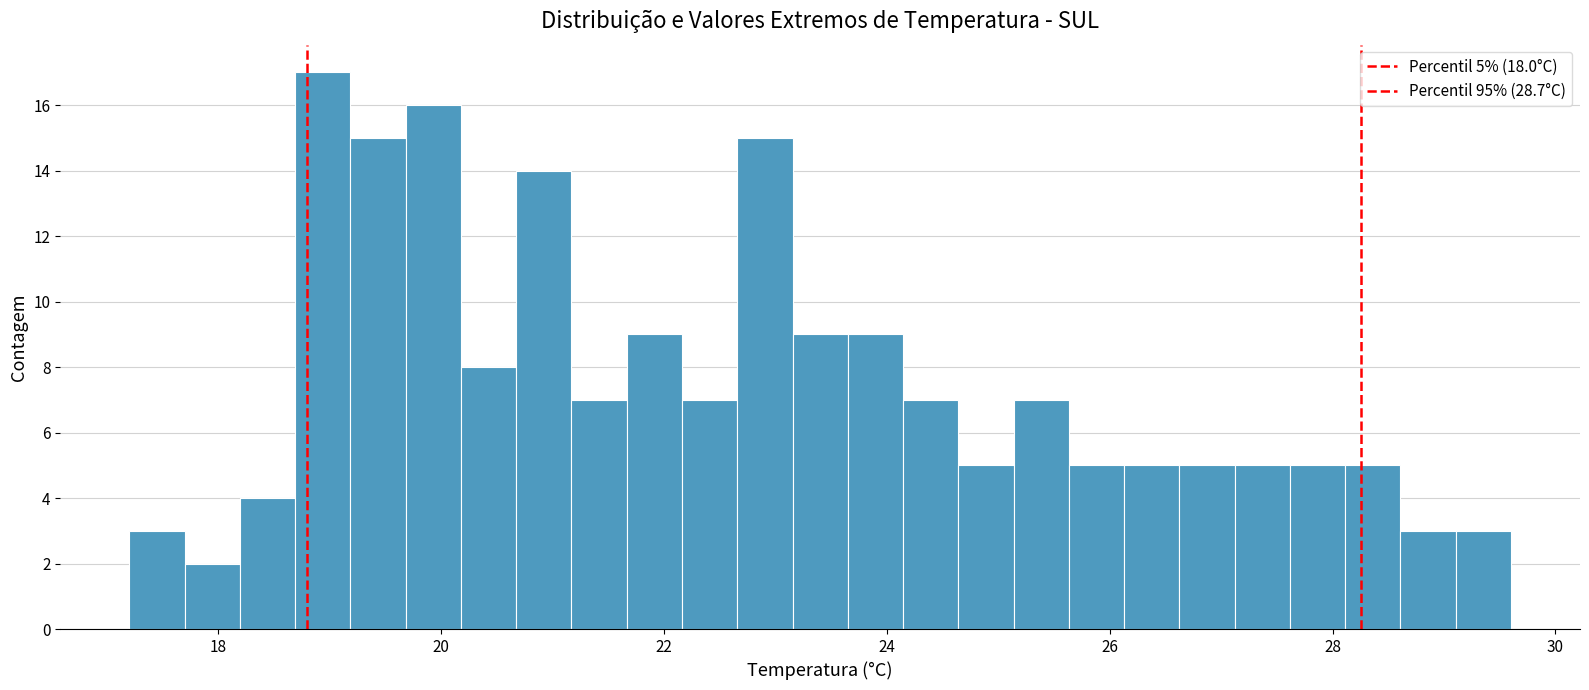

Around what value on the x-axis is the tallest bar? Give the approximate position of its centre, as read against the axis.

19.0